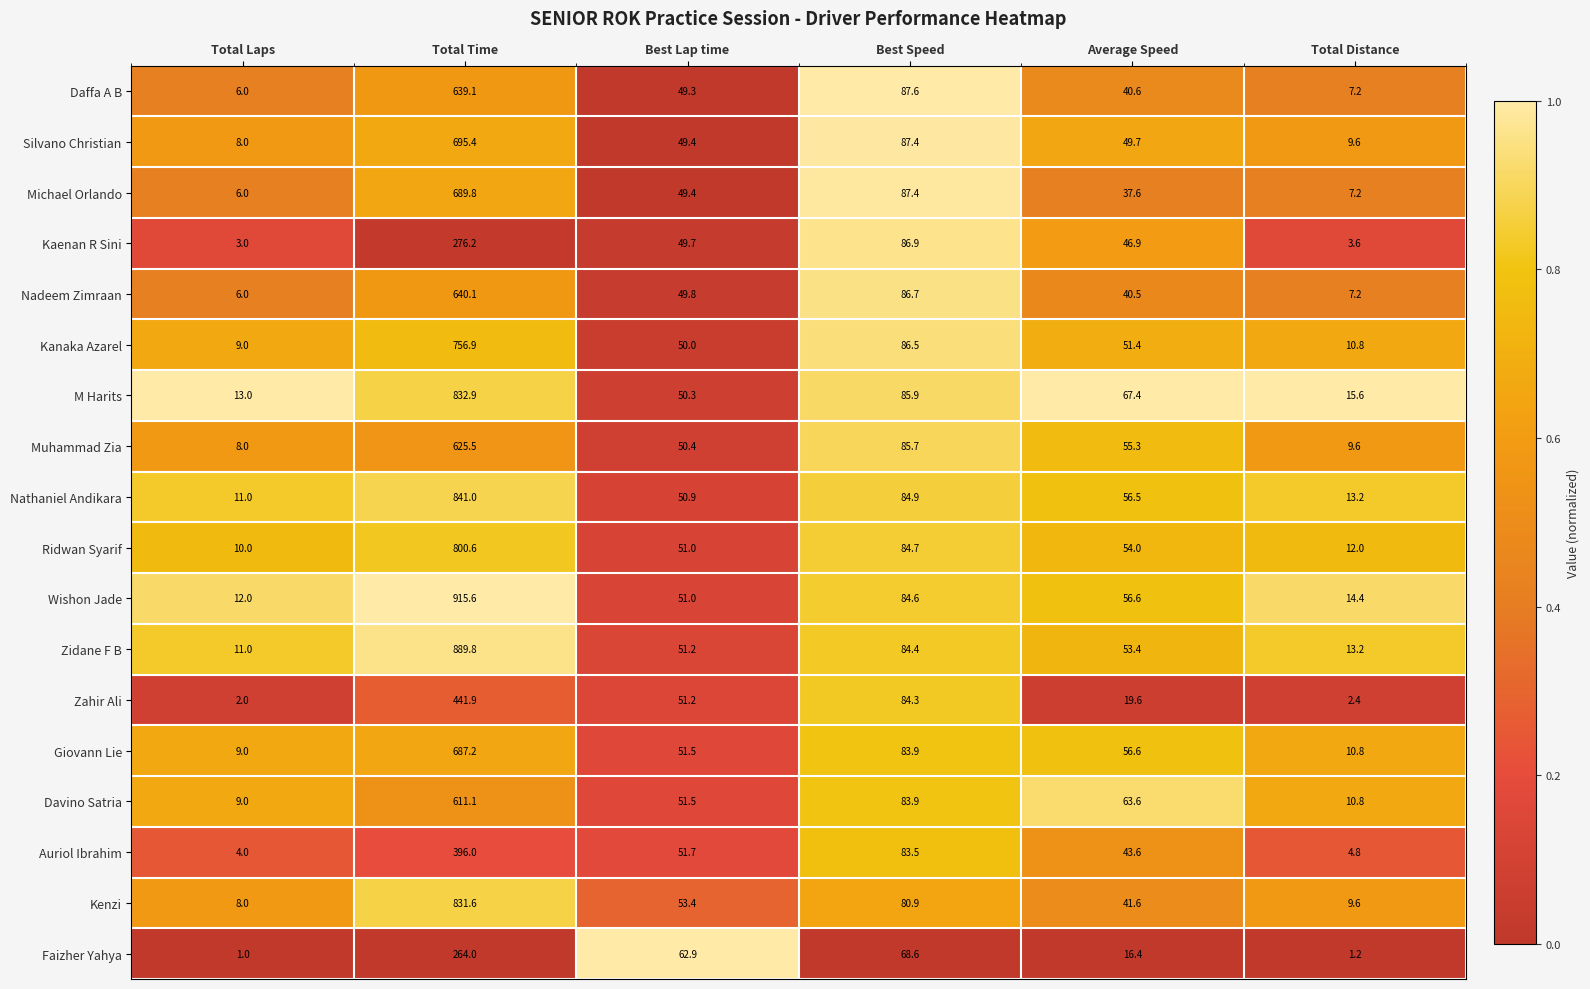

Between Total Laps and Best Lap time, which series saw the biggest shift?

Faizher Yahya